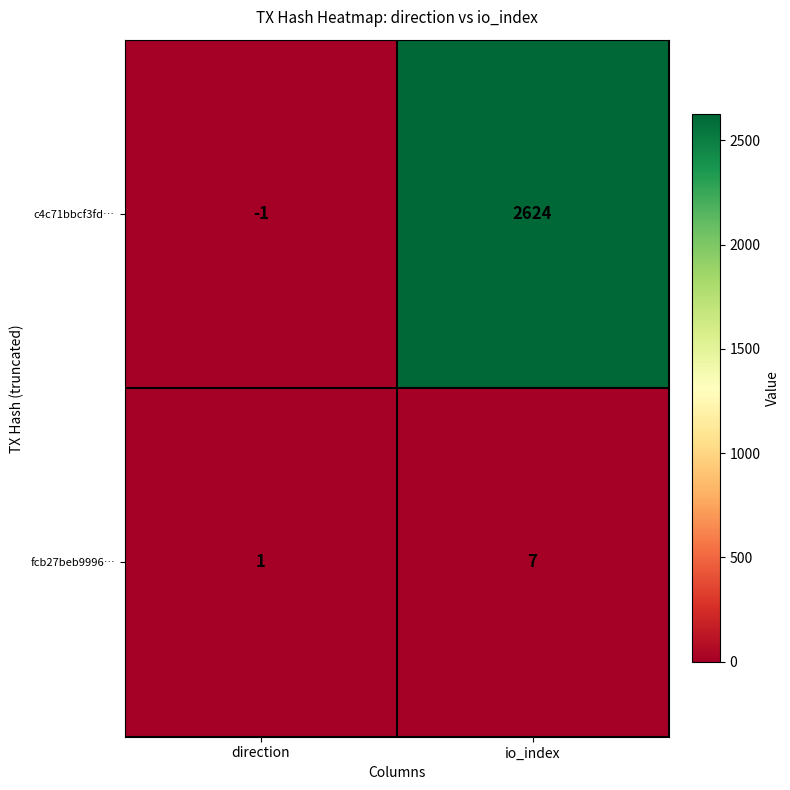

How many data points does each series have?

2